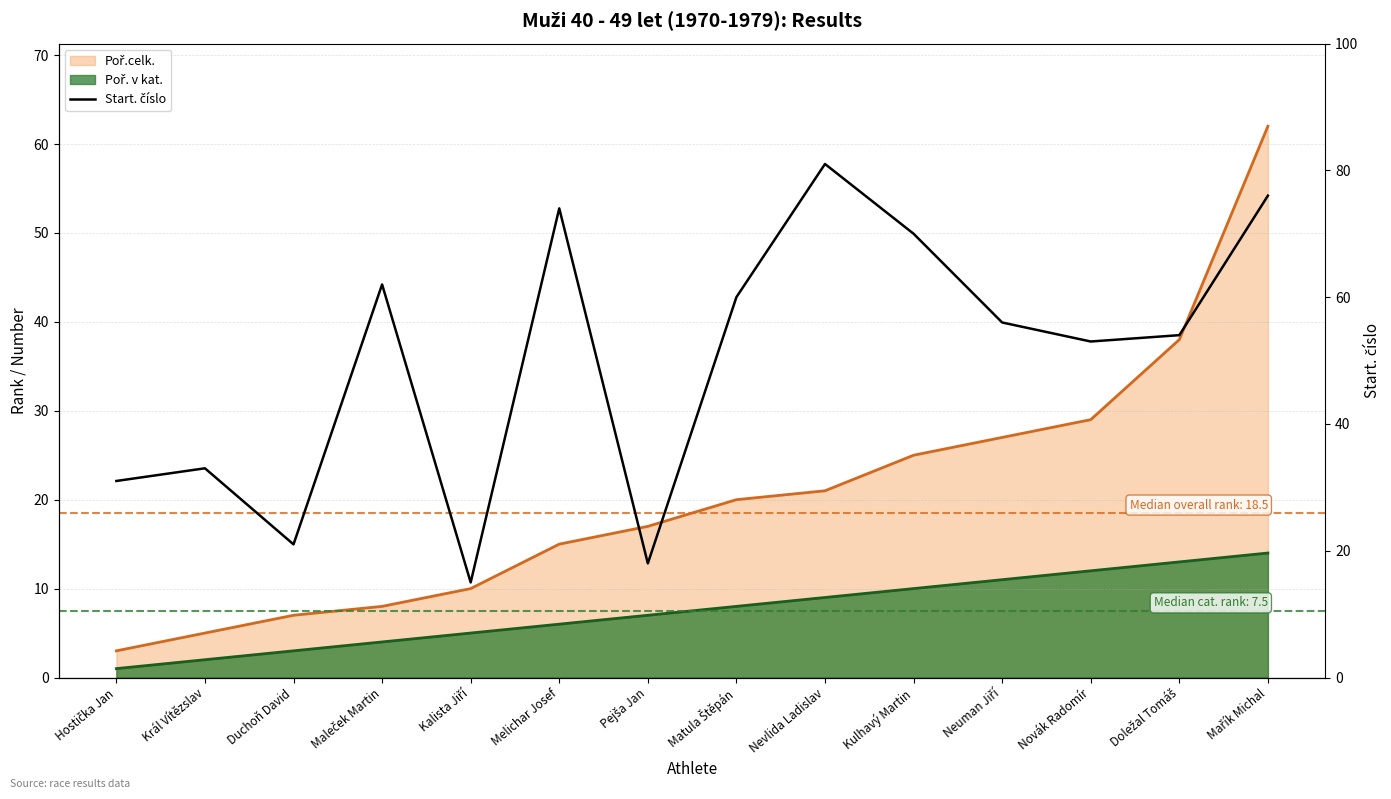

List the labels in order of value, largest first.

Nevlida Ladislav, Mařík Michal, Melichar Josef, Kulhavý Martin, Maleček Martin, Matula Štěpán, Neuman Jiří, Doležal Tomáš, Novák Radomír, Král Vítězslav, Hostička Jan, Duchoň David, Pejša Jan, Kalista Jiří